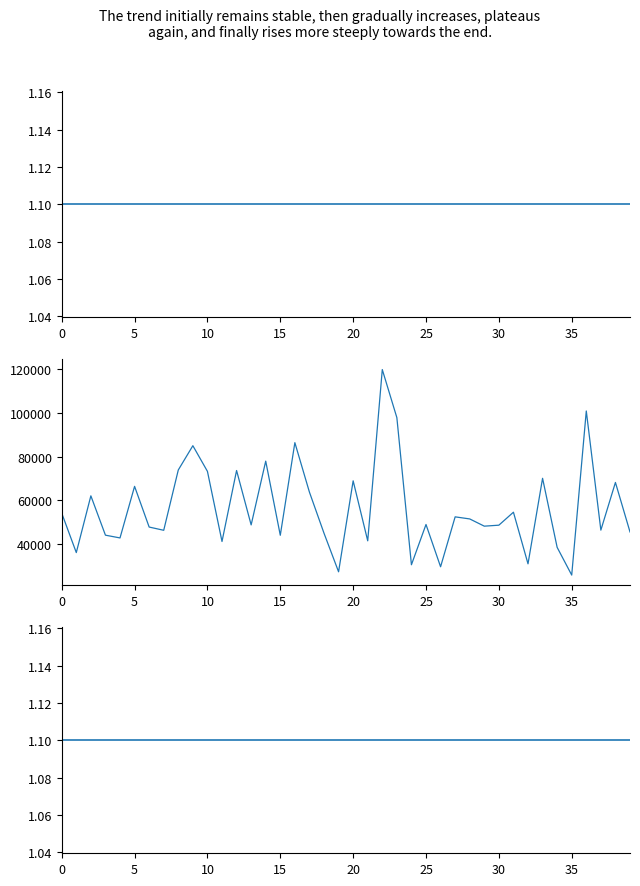

Does the chart display data point markers on the line(s)?

No